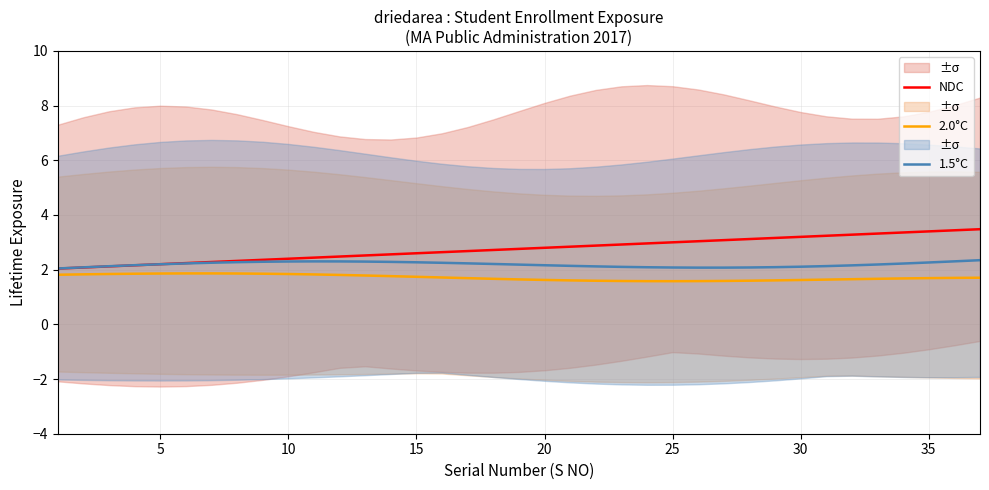

What are all the series names shown in the legend?

NDC, 2.0°C, 1.5°C